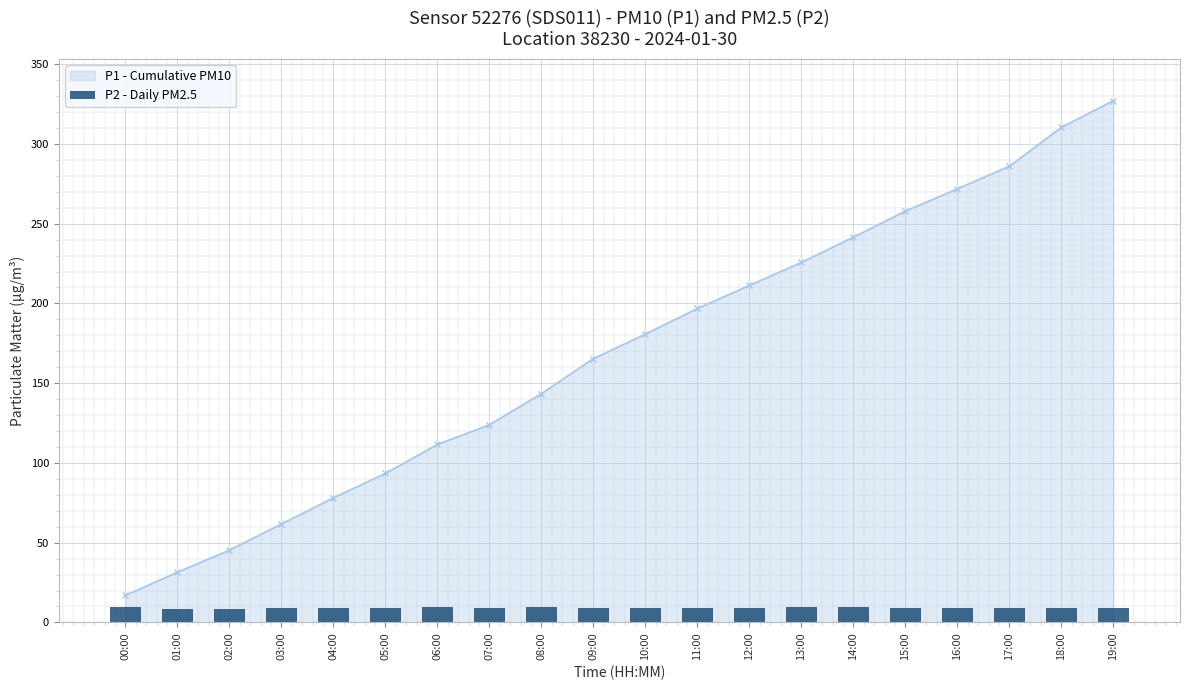

The value of P1 - Cumulative PM10 at 12:00 is 111.3. True or false?

False